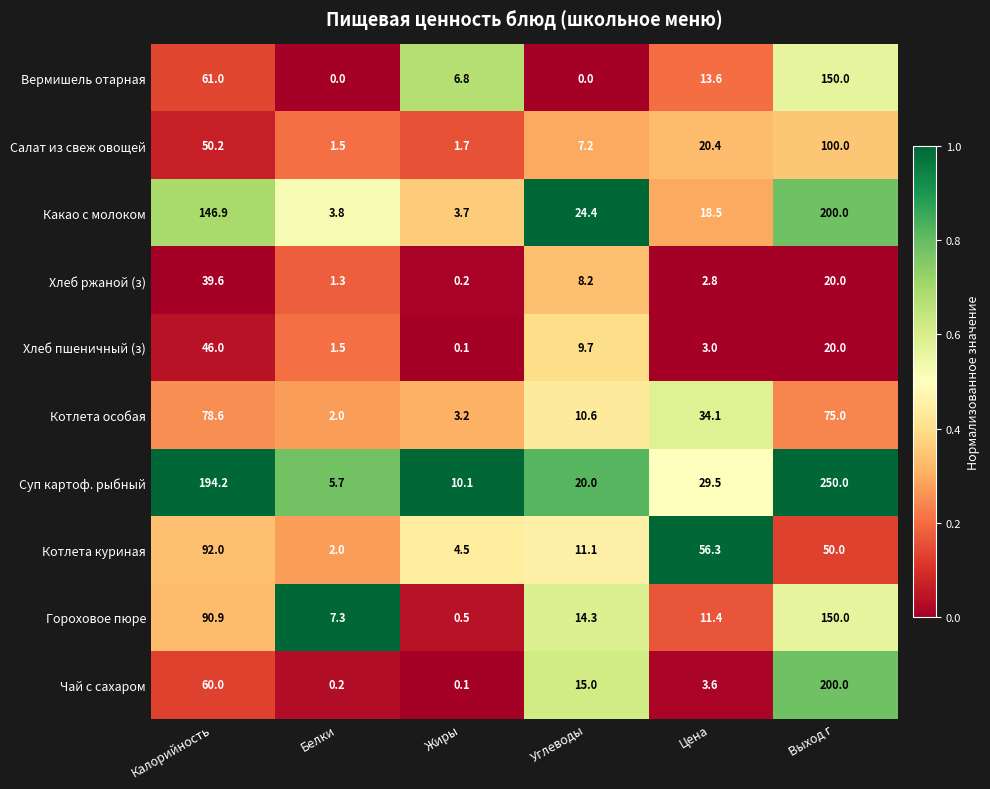

How many distinct data groups are displayed?

10